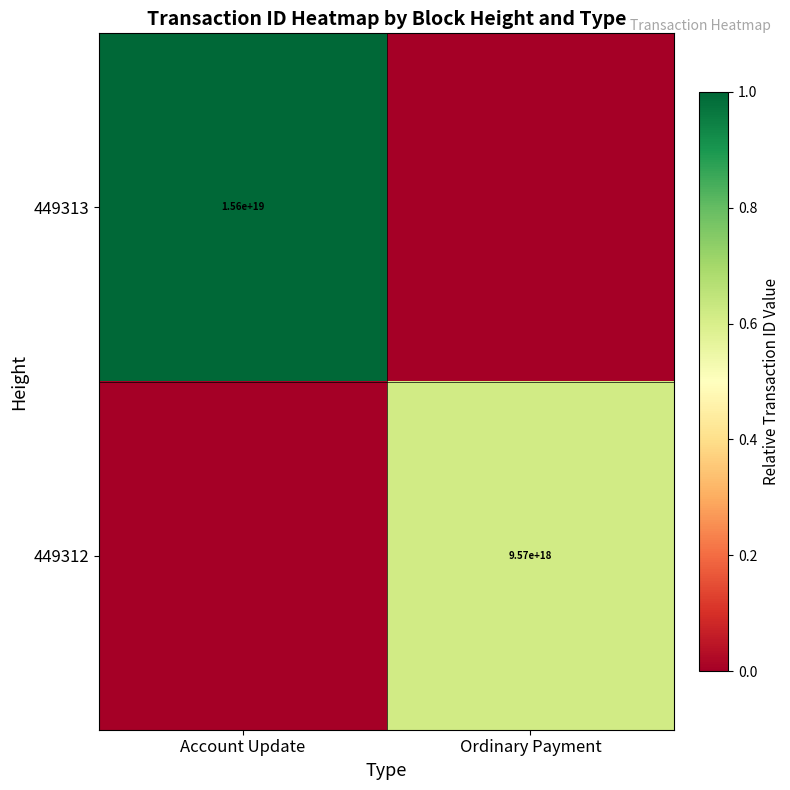

The value of 449312 at Ordinary Payment is 4434530055718895616. True or false?

False